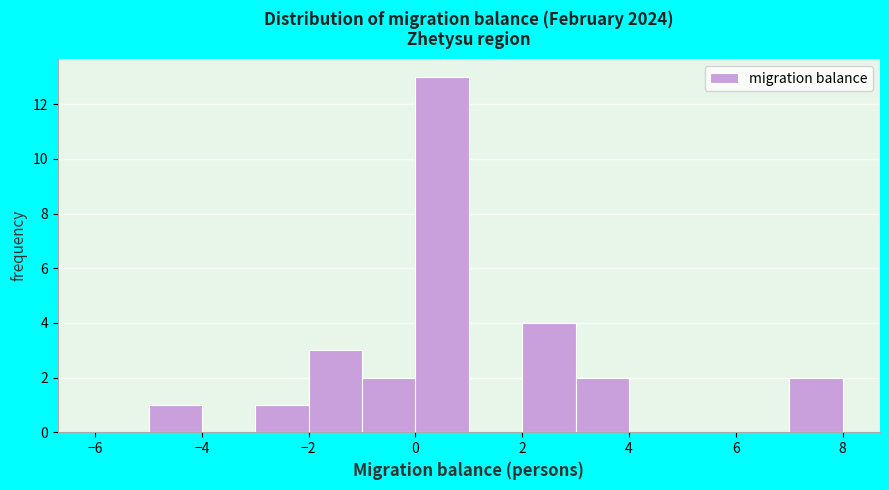

Which range on the x-axis has the tallest bar?

0 to 1